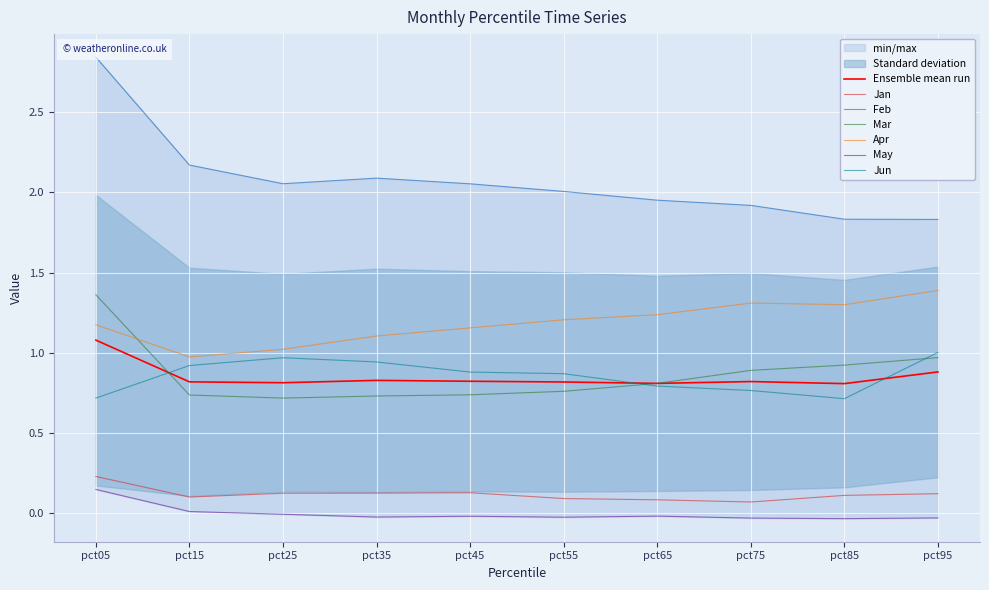

What is the maximum value for Feb?

2.8